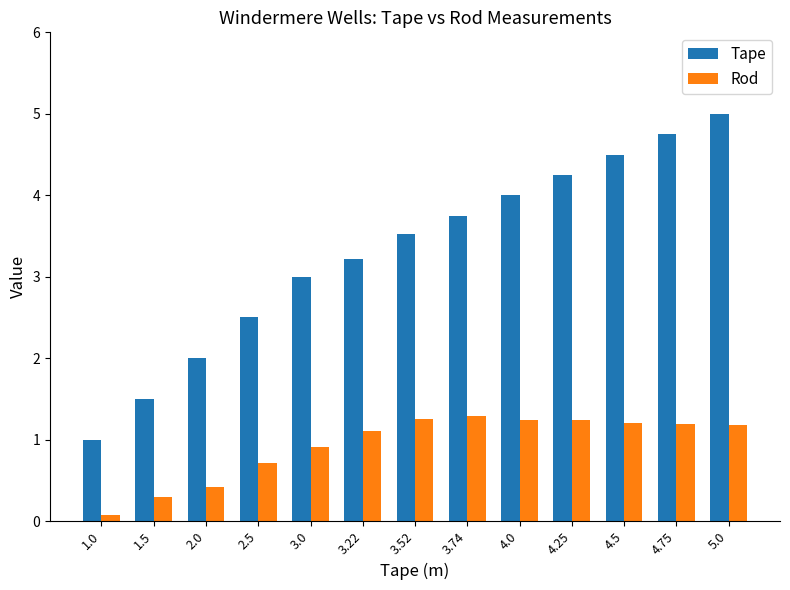

How many distinct data groups are displayed?

2